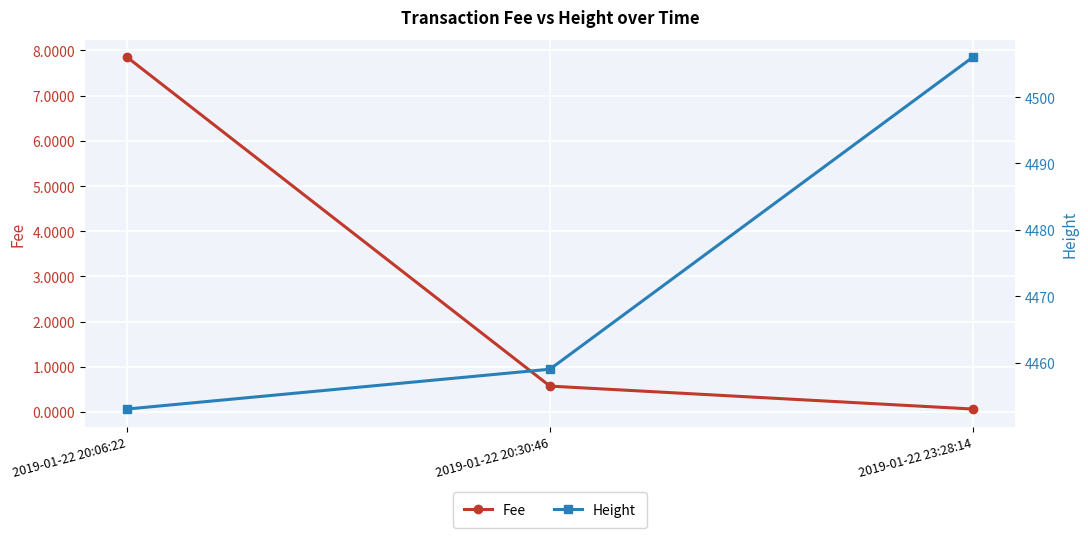

Count the number of data series in this chart.

2